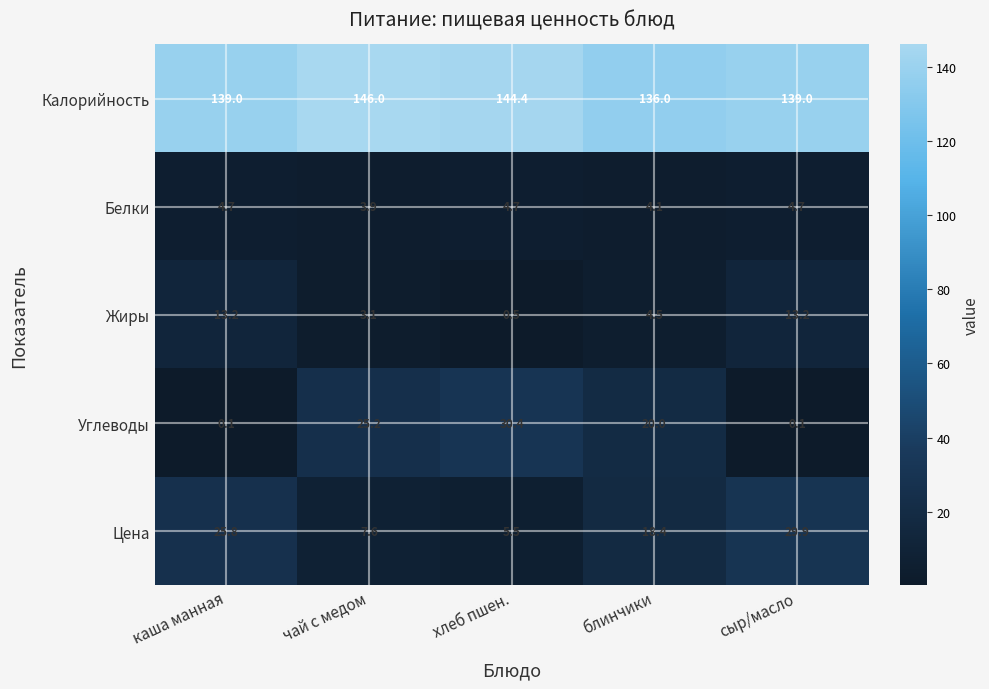

What is the maximum value shown in the chart?

146.0